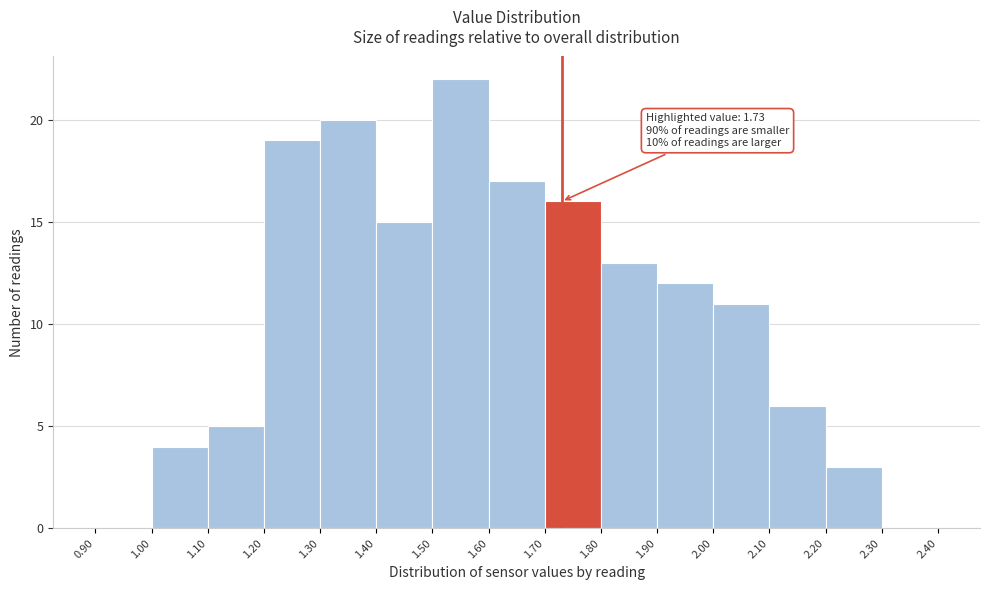

Which range on the x-axis has the tallest bar?

1.50 to 1.60